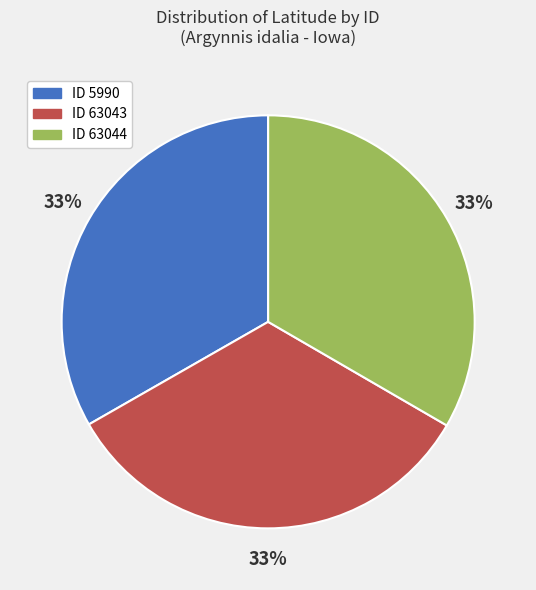

Count the number of slices in the pie.

3